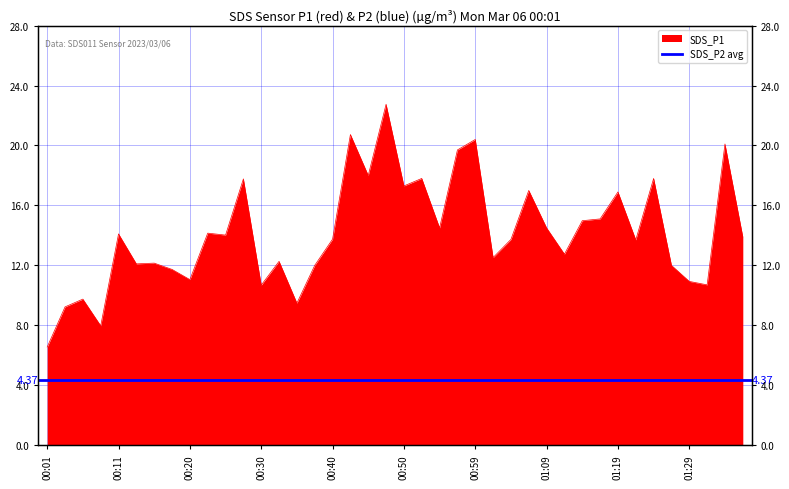

The value at 00:55 is 14.5. True or false?

True